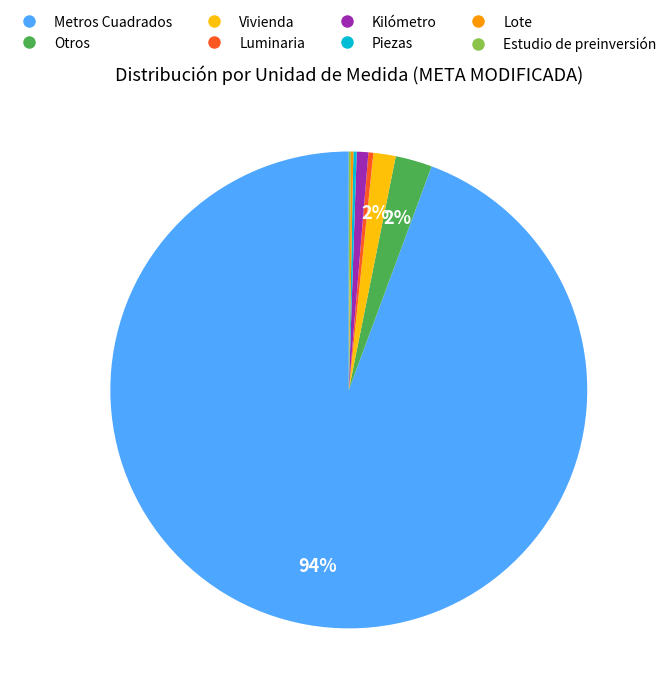

Is it true that Metros Cuadrados is 94% of the pie?

True